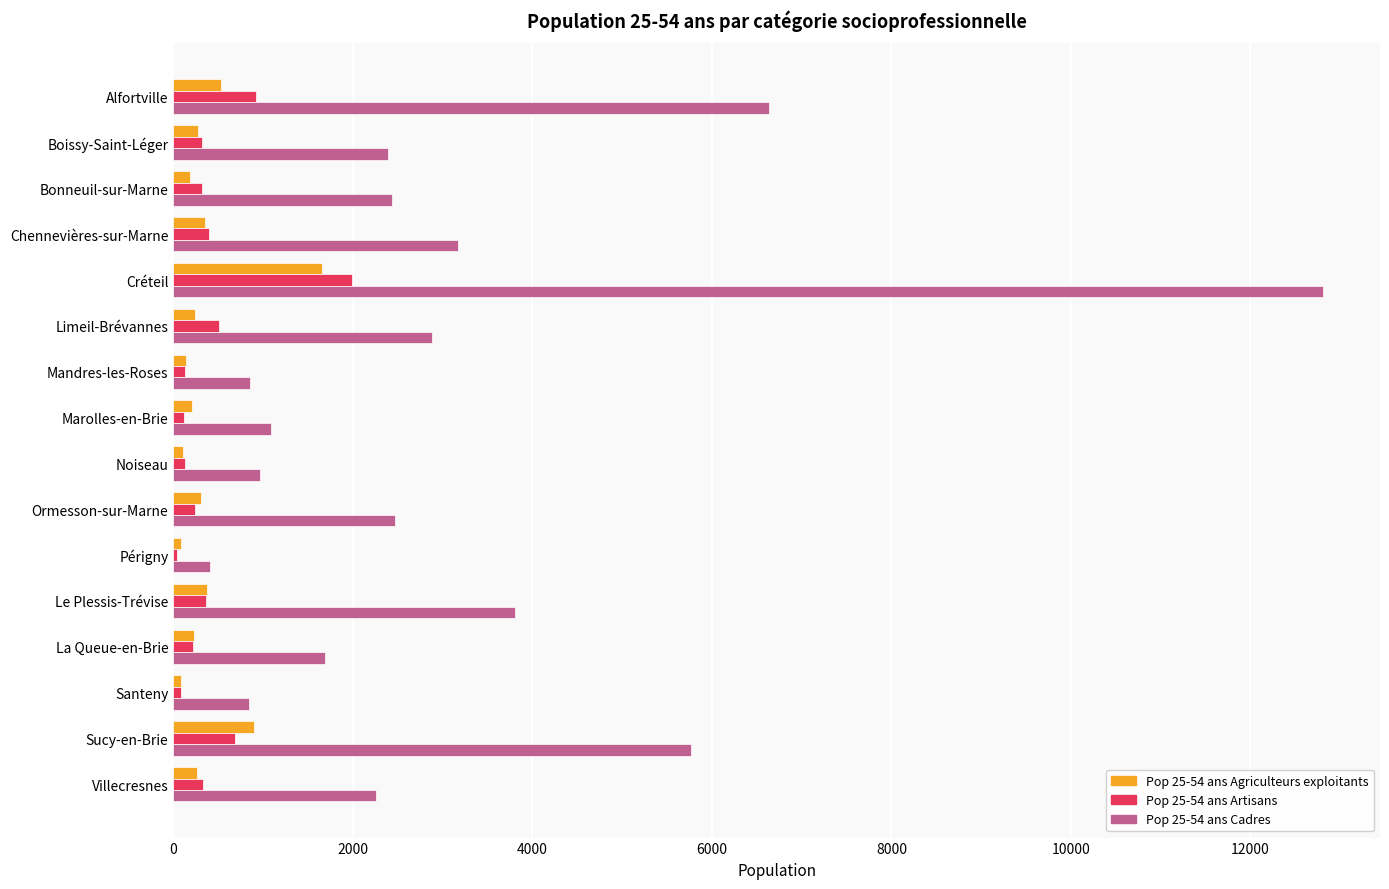

Which category has the highest value in the Pop 25-54 ans Agriculteurs exploitants series?

Créteil